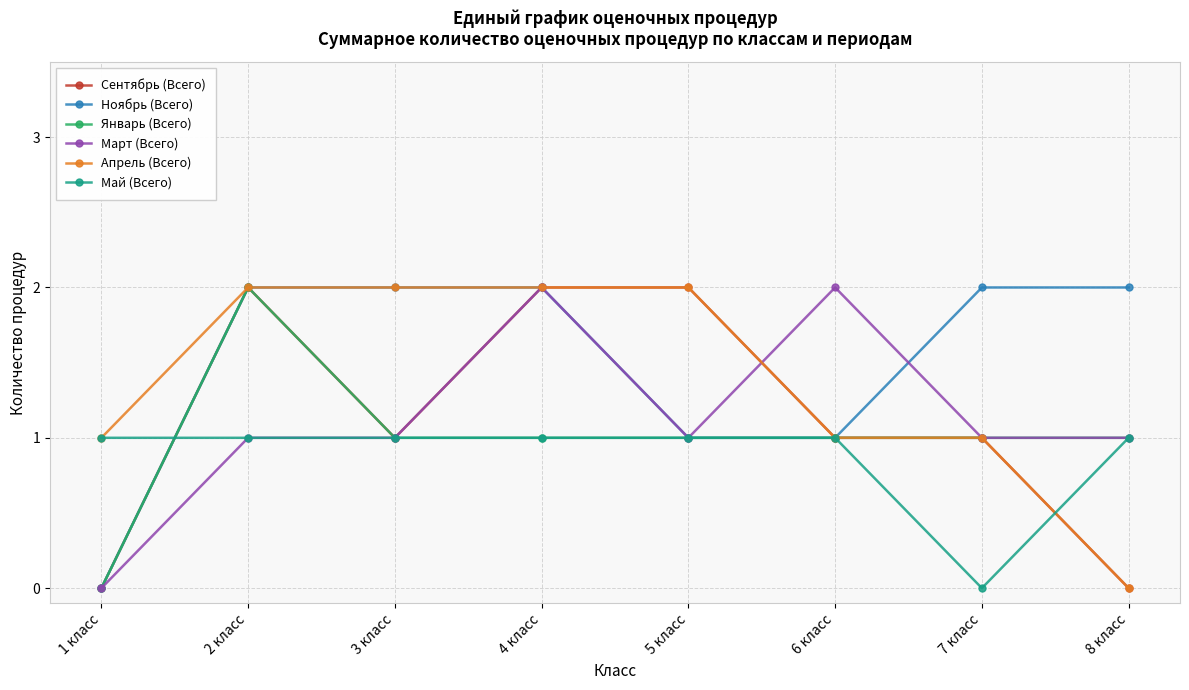

What is the label of the 4th point from the right?

5 класс